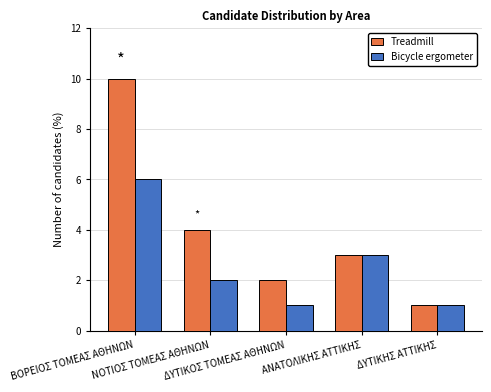

How many series are shown in this chart?

2